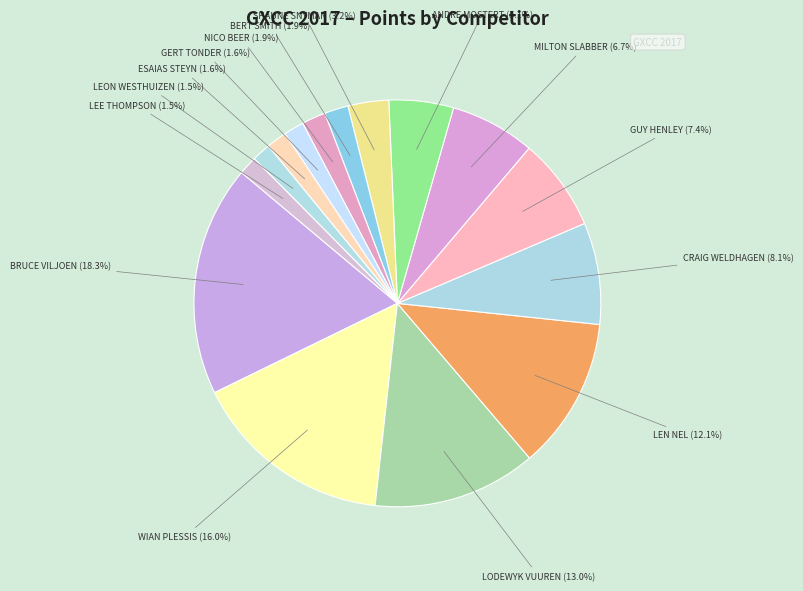

To the nearest percent, what is the average slice percentage?

7%